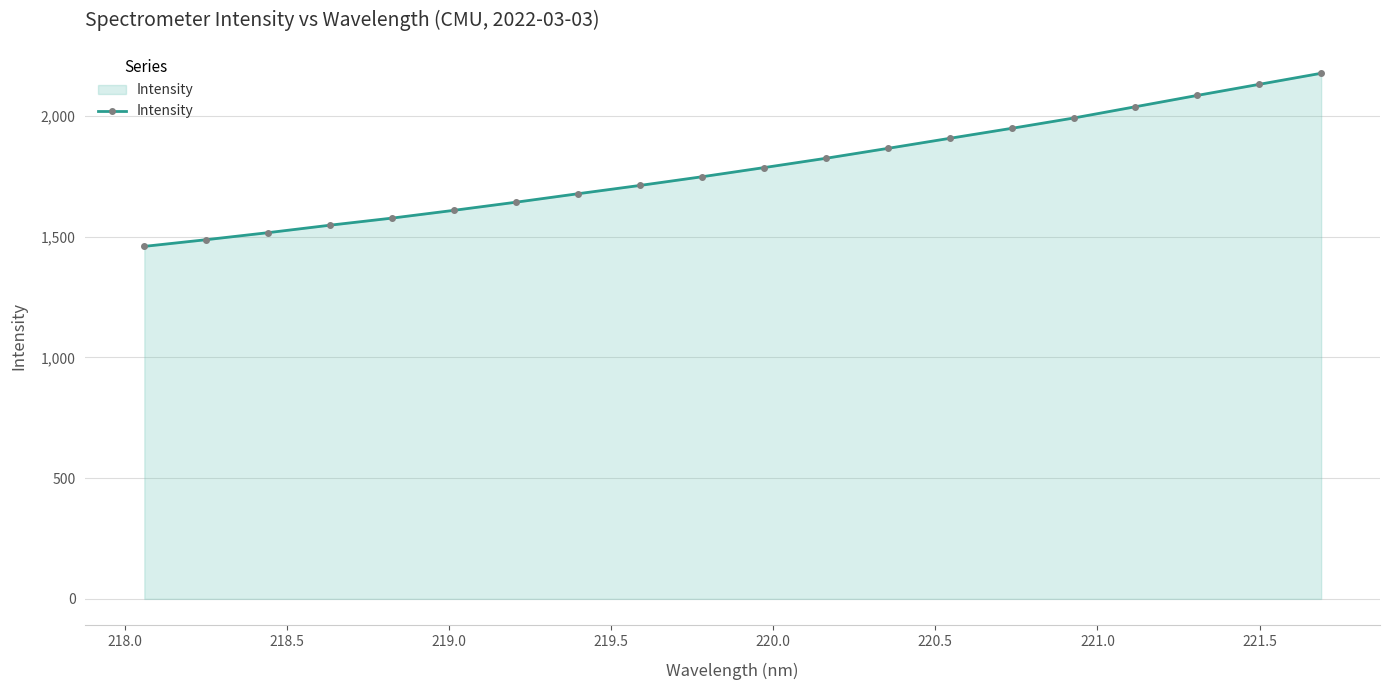

What is the smallest value displayed?

1460.3